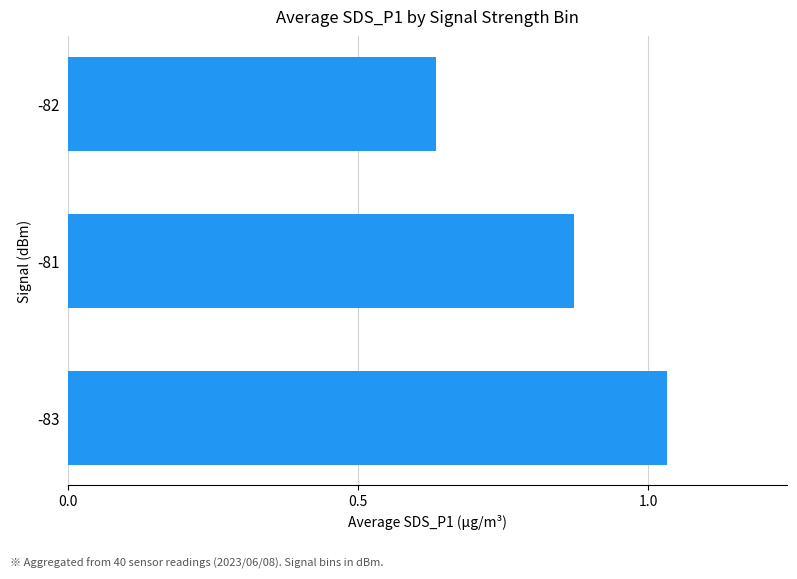

Which label corresponds to the smallest value in the chart?

-82